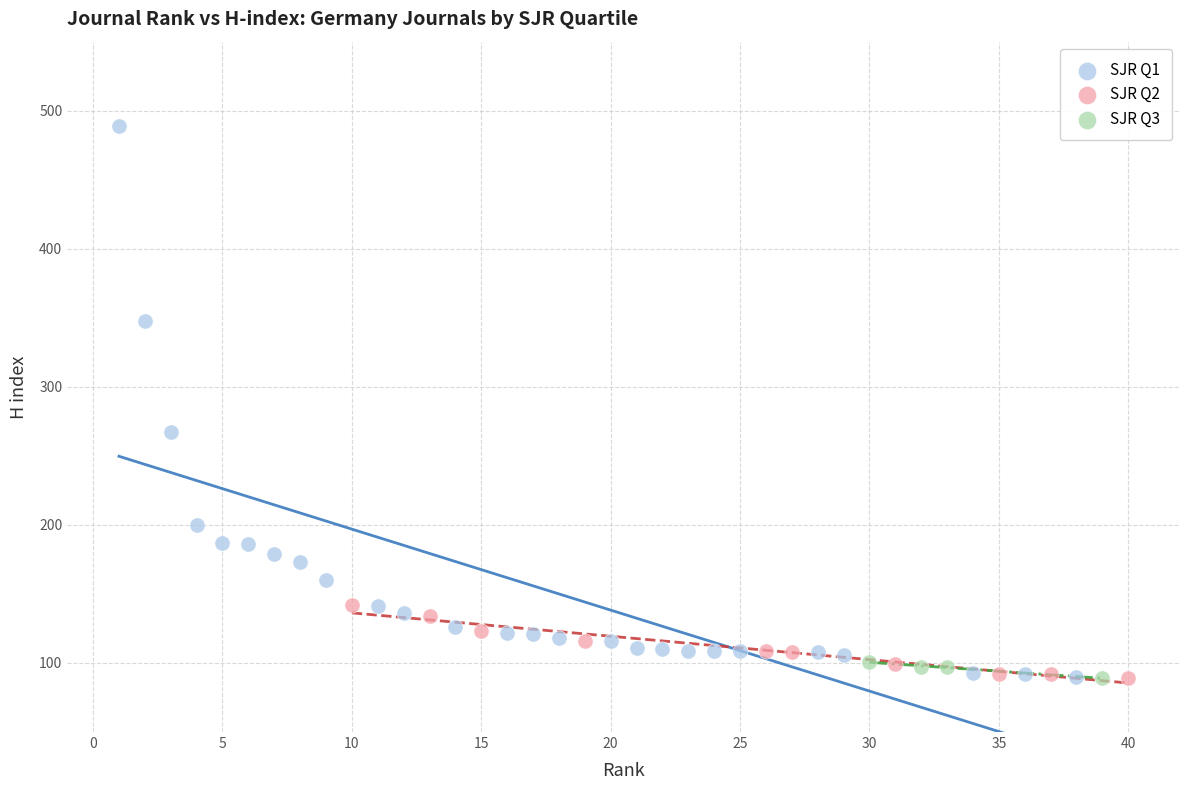

Which series contains the highest Y value?

SJR Q1